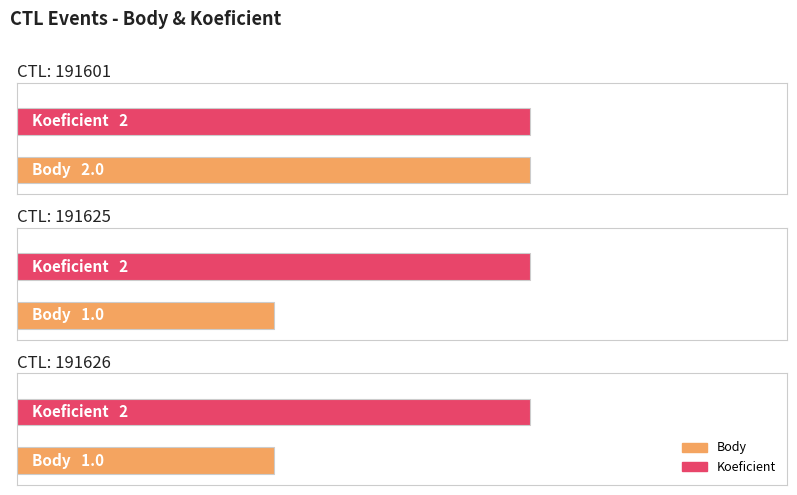

What is the maximum value shown in the chart?

2